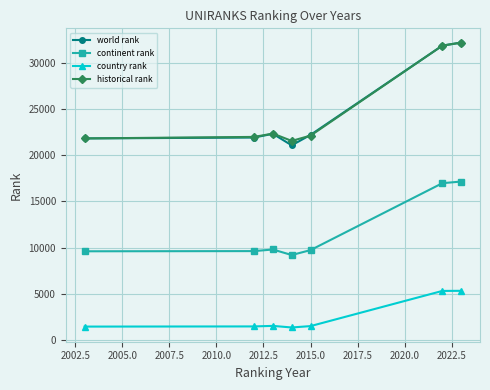

True or false: country rank and world rank intersect in this chart.

False